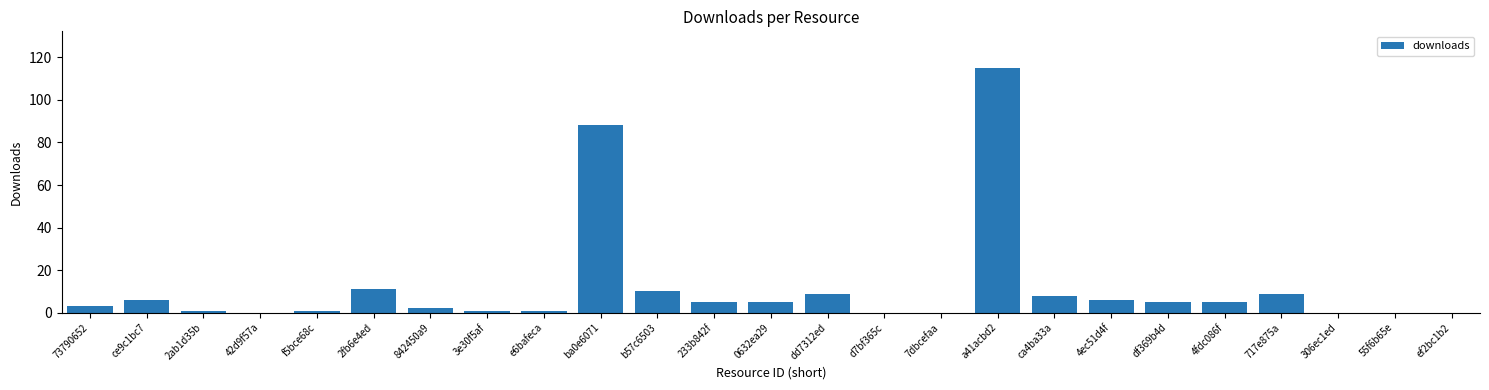

What is the sum of all values?

291